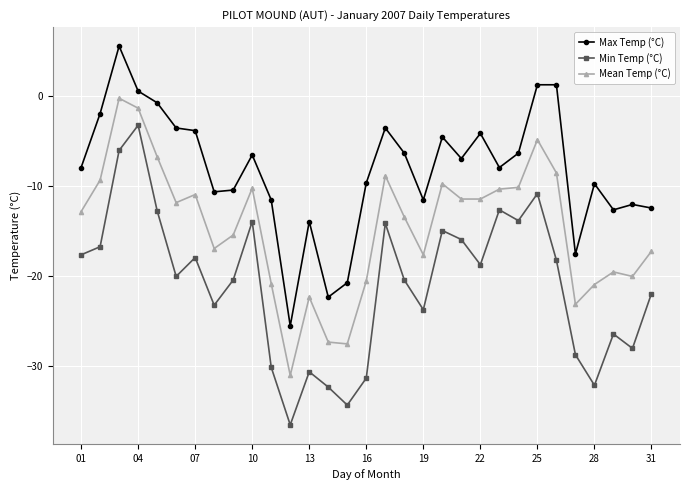

True or false: Mean Temp (°C) and Max Temp (°C) intersect in this chart.

False